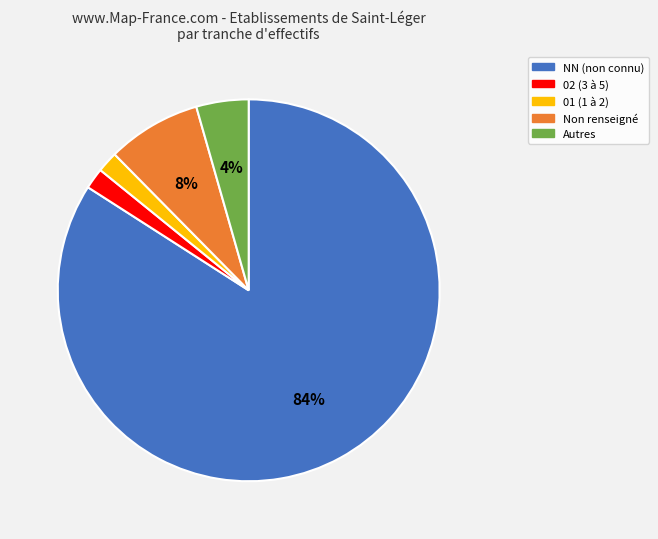

How many slices are in this pie chart?

5